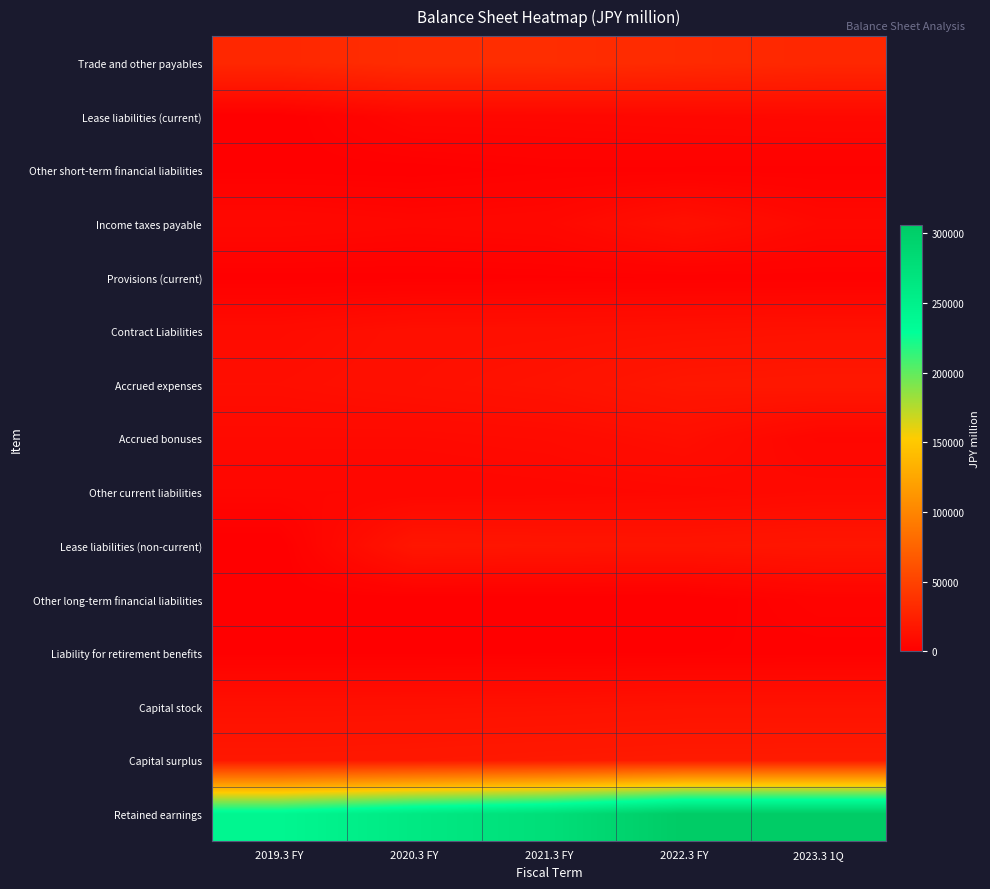

What is the spread (max minus min) of values at 2023.3 1Q?

304333